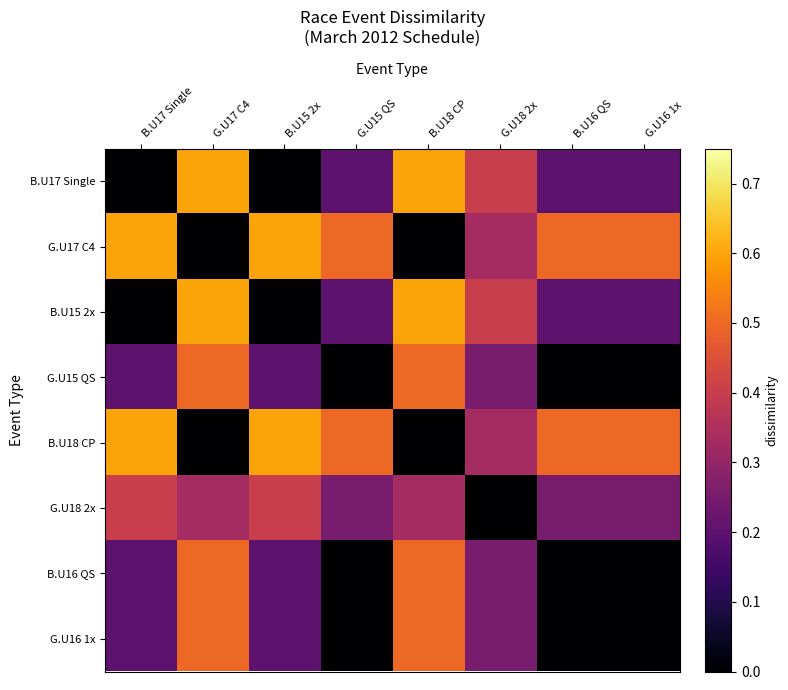

What is the total value across all series at B.U15 2x?

2.2